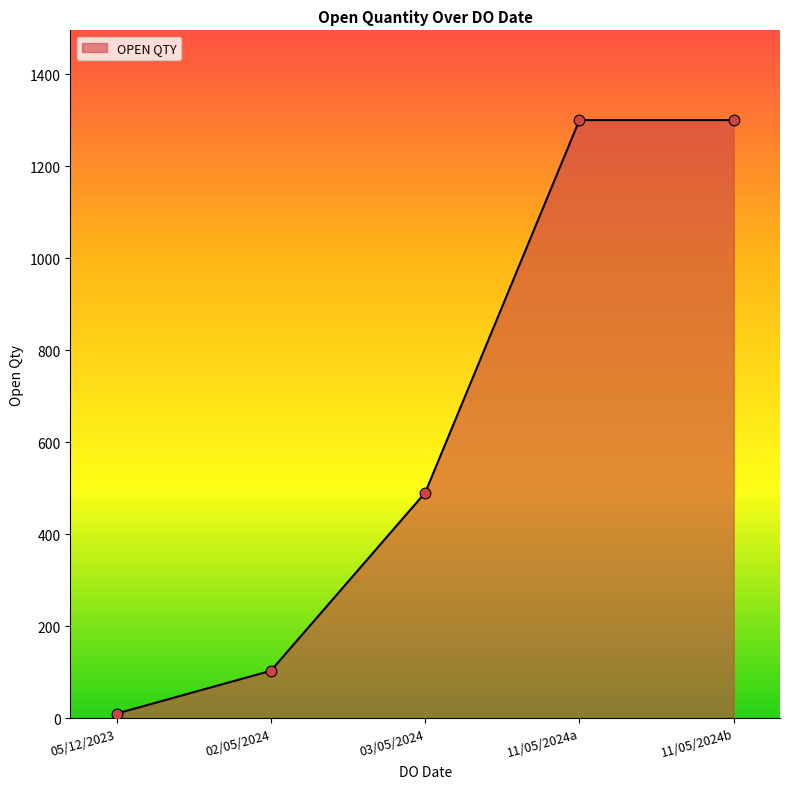

Approximately how many times larger is the value at 11/05/2024b compared to 11/05/2024a?

1.0